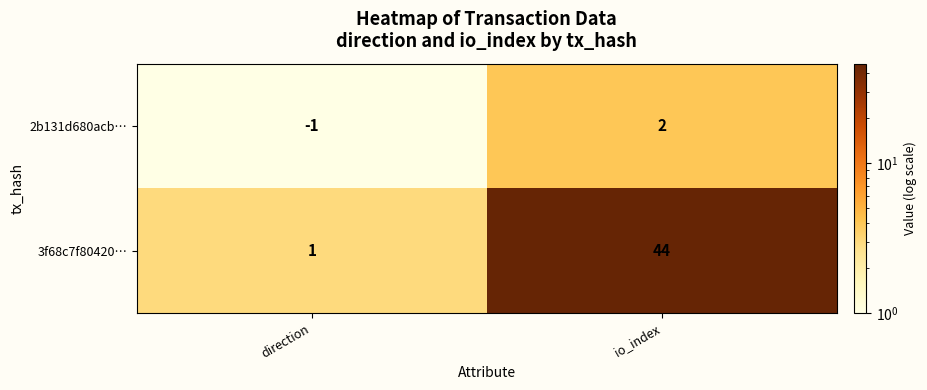

Which series has the largest total across all categories?

3f68c7f80420…